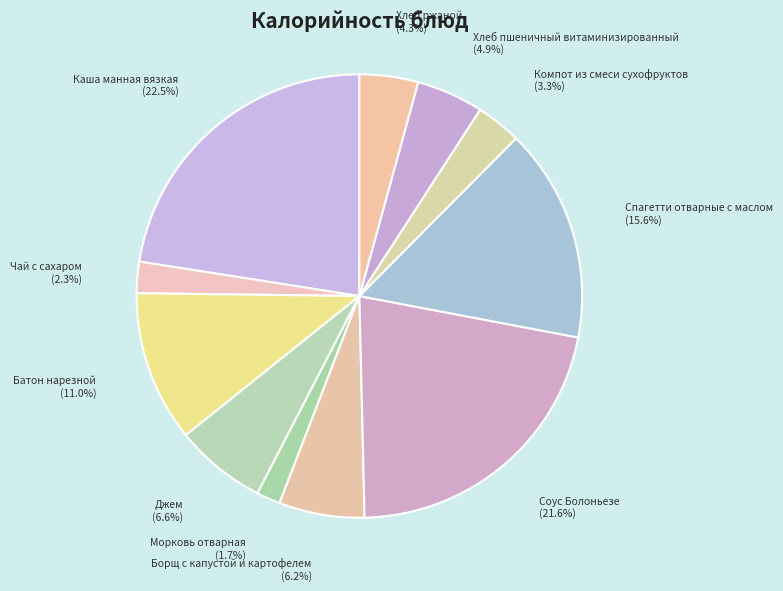

Is Спагетти отварные с маслом the majority of the pie?

No